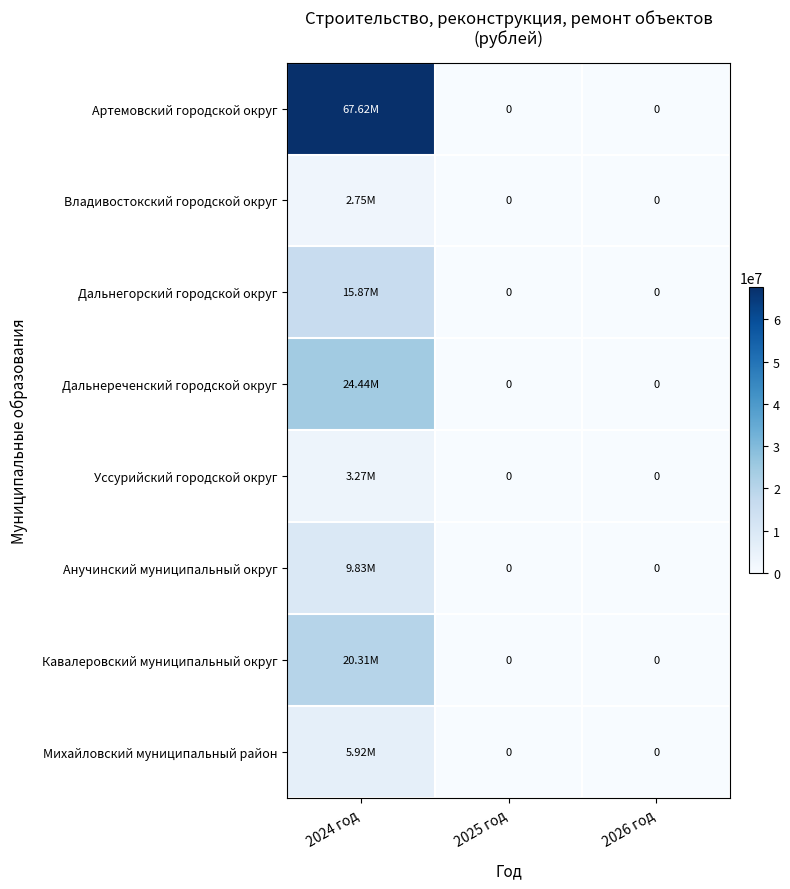

At how many categories does at least one series exceed 33362904?

1